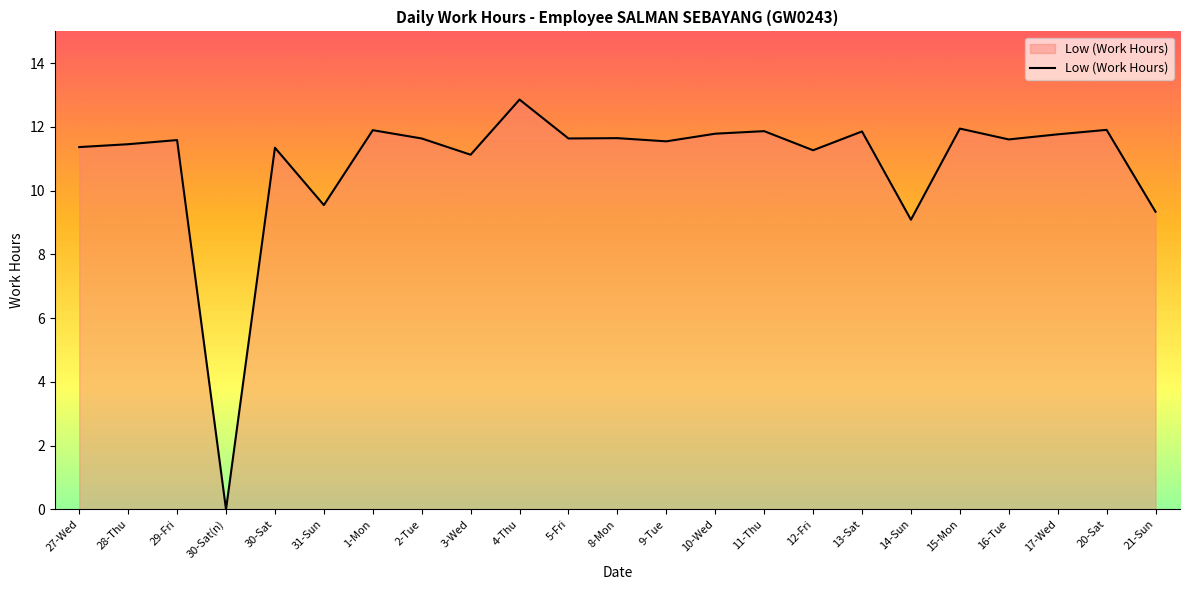

Approximately how many times larger is the value at 16-Tue compared to 8-Mon?

1.0